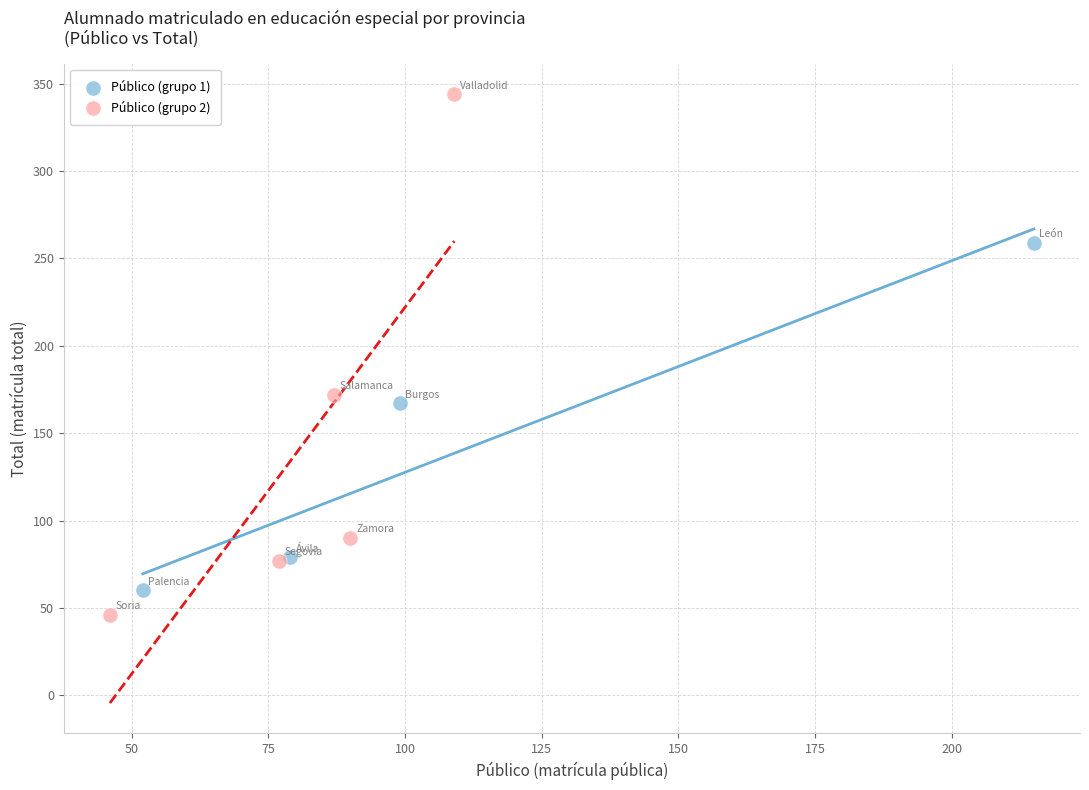

Which series reaches the maximum Y coordinate?

Público (grupo 2)